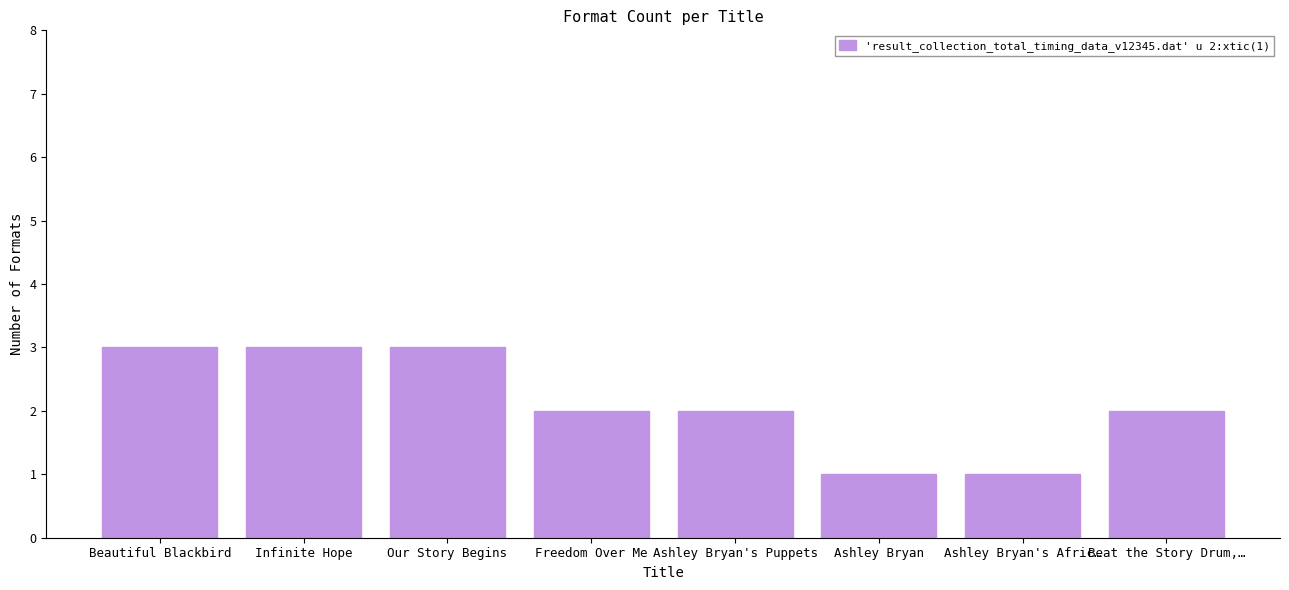

What is the value of the 6th bar from the left?

1